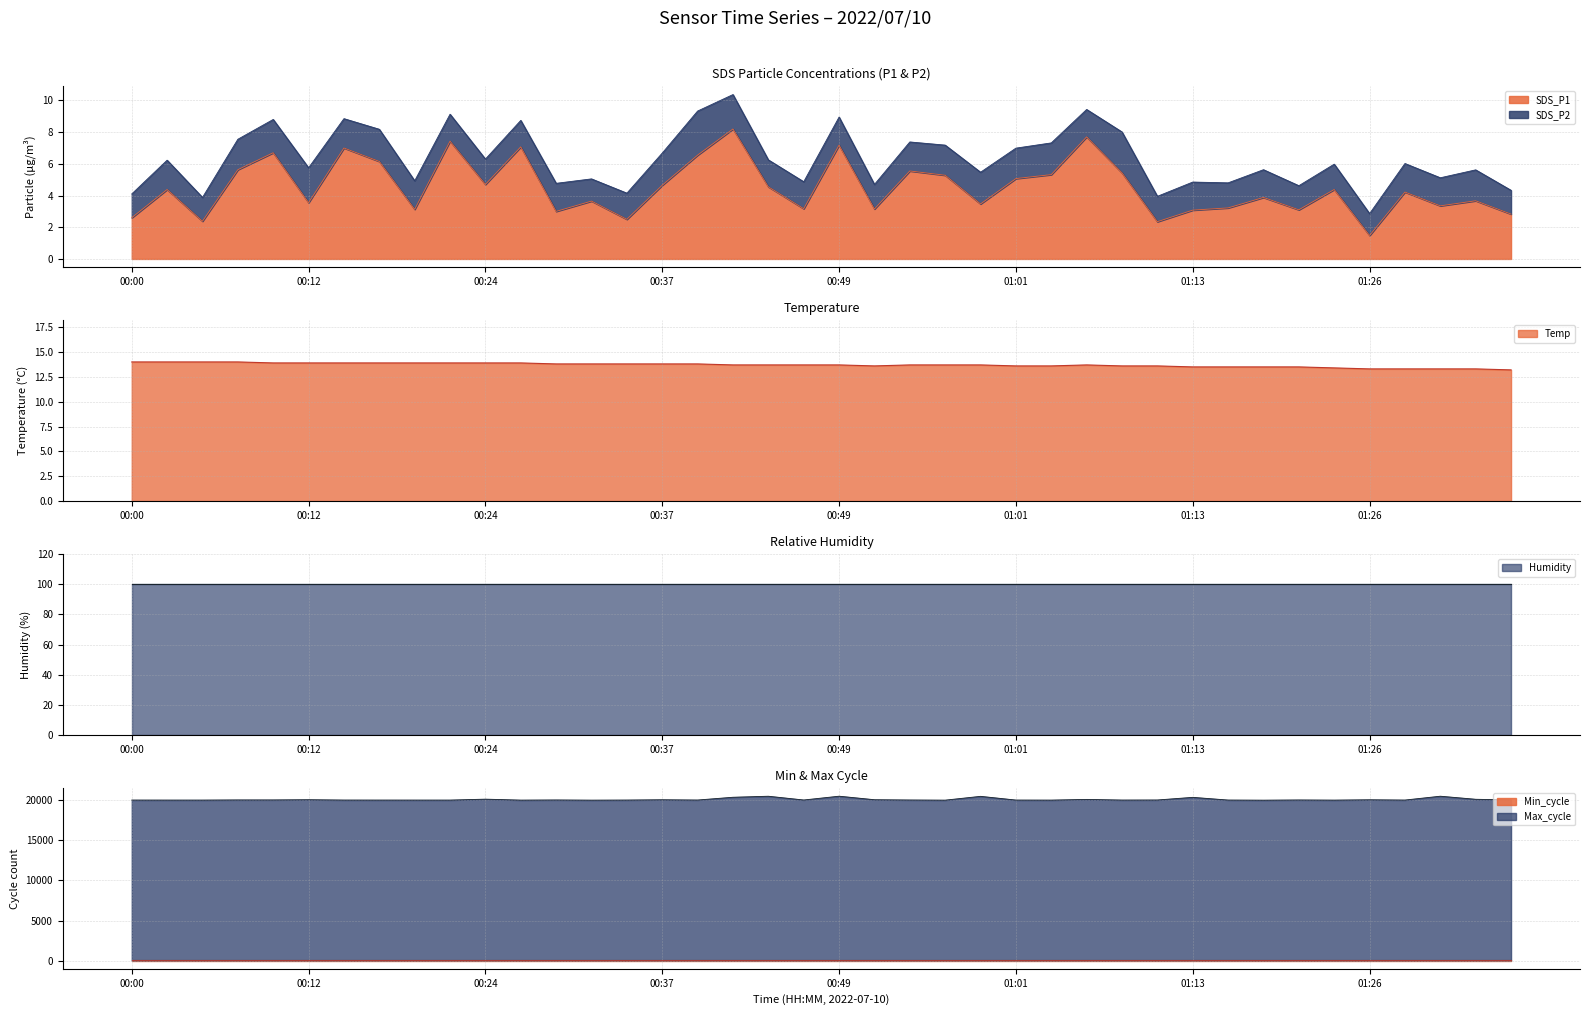

Is the value of Max_cycle at 00:24 greater than the value of SDS_P1 at 00:42?

Yes